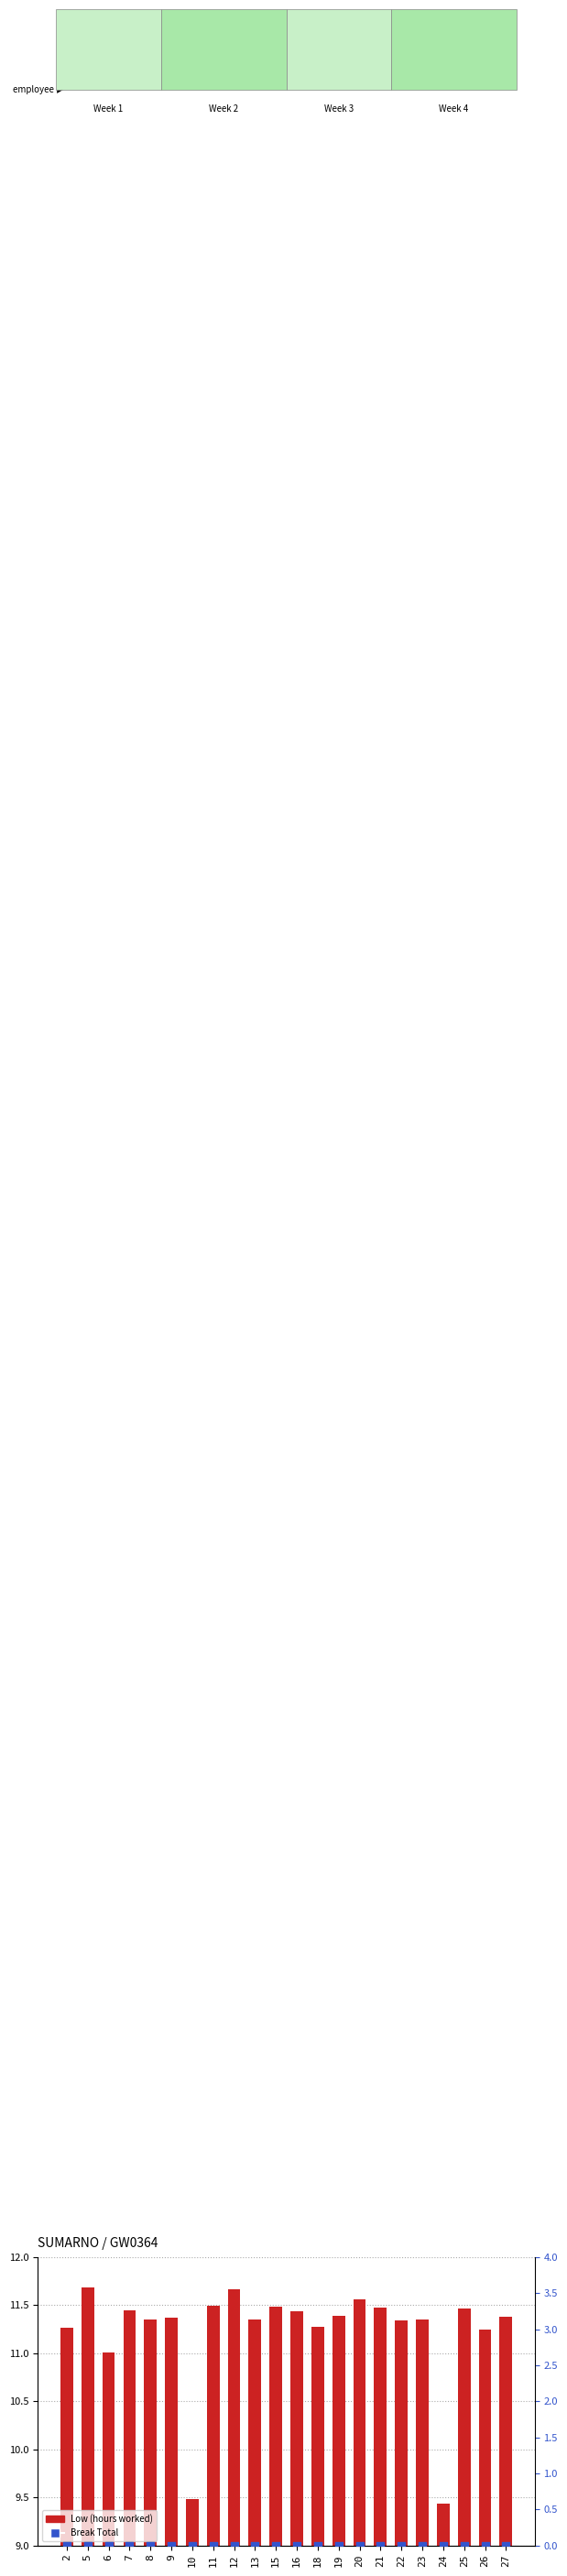

What are all the series names shown in the legend?

Low (hours worked), Break Total